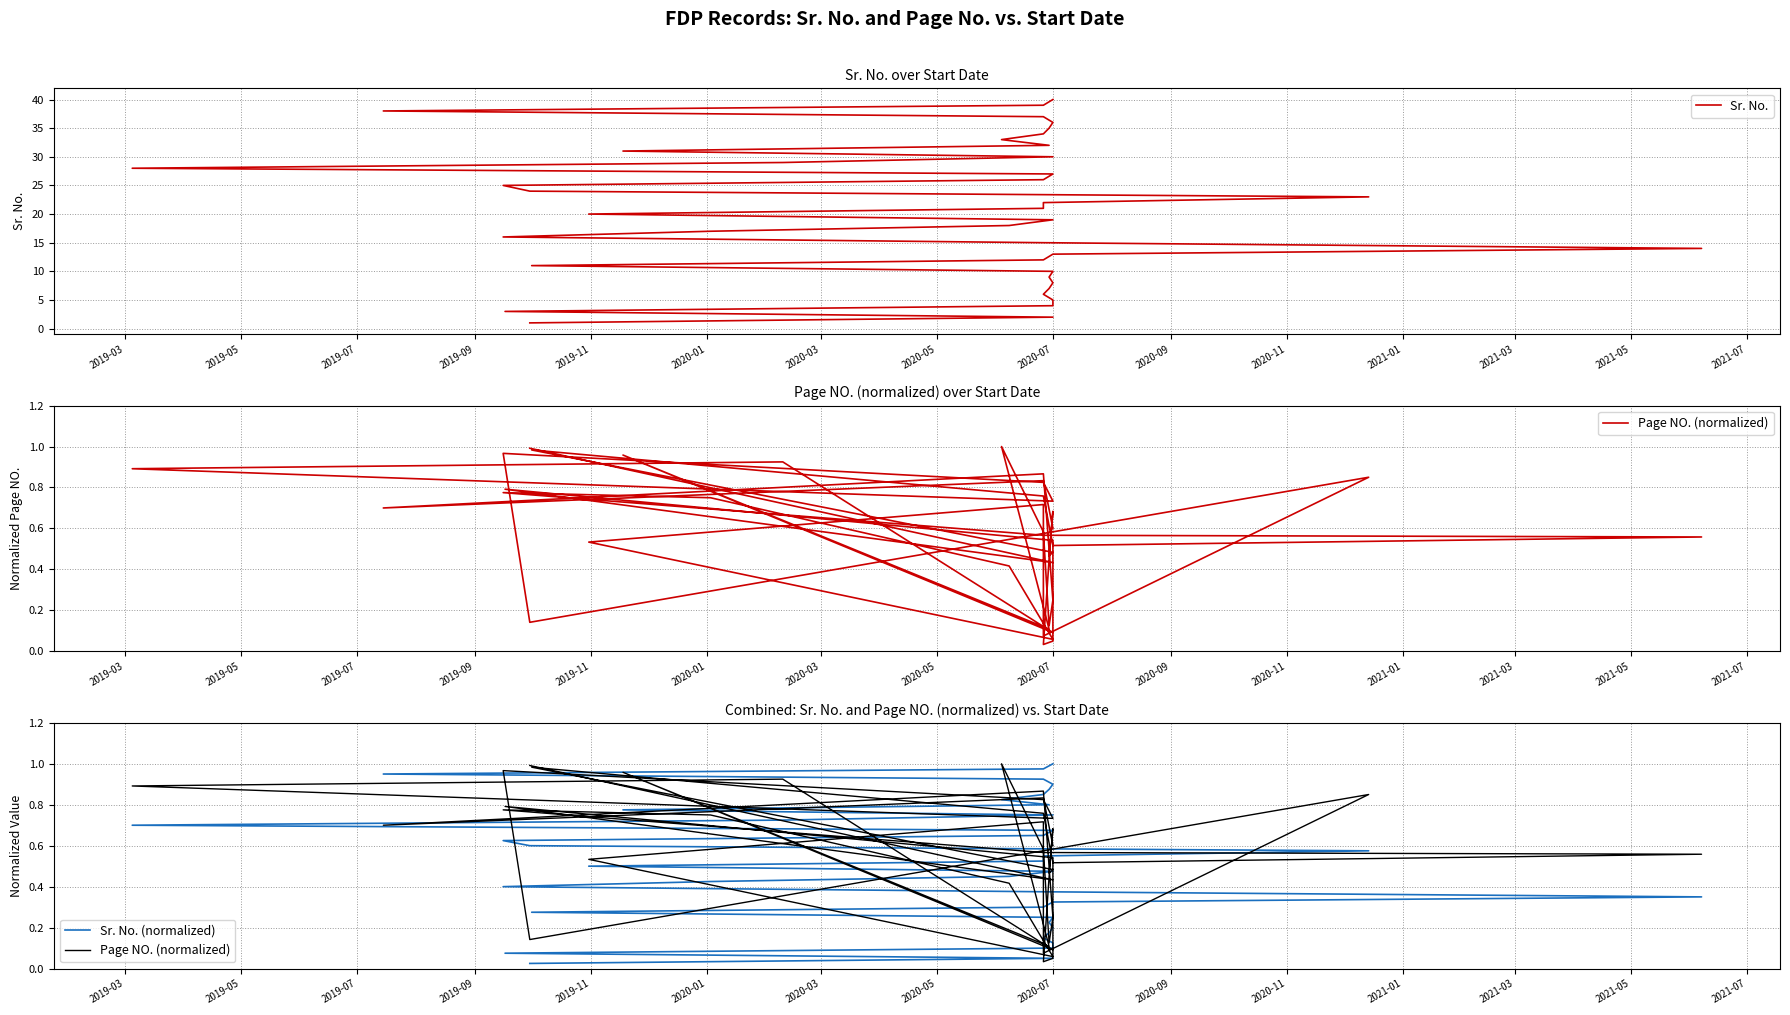

True or false: Sr. No. and Sr. No. (normalized) cross at least once.

False